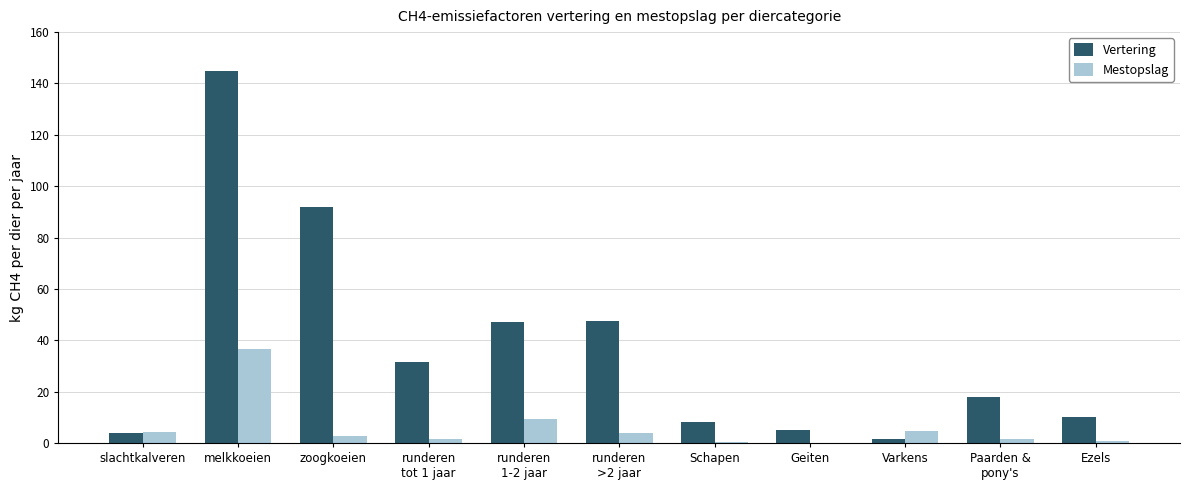

Which series has the largest range (max minus min)?

Vertering